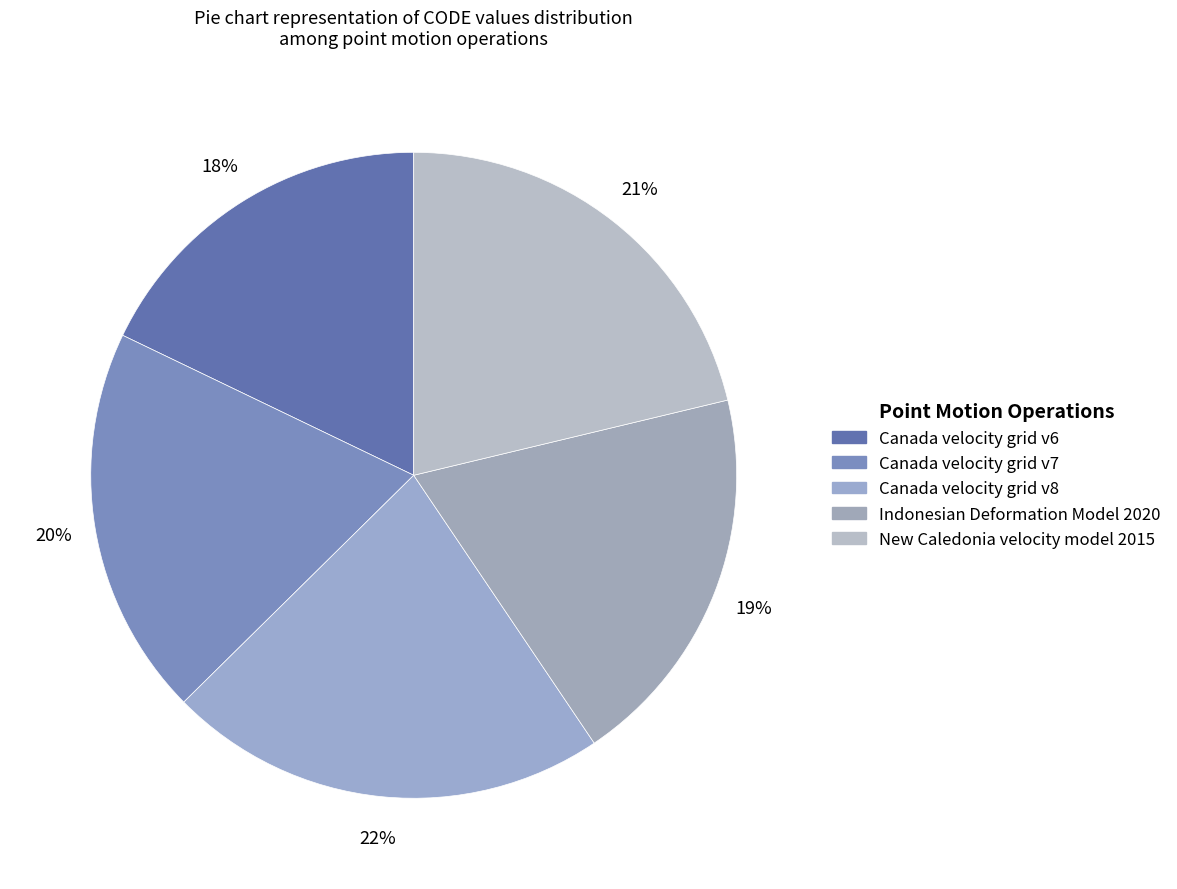

What percentage is the Canada velocity grid v7 slice, to the nearest percent?

20%